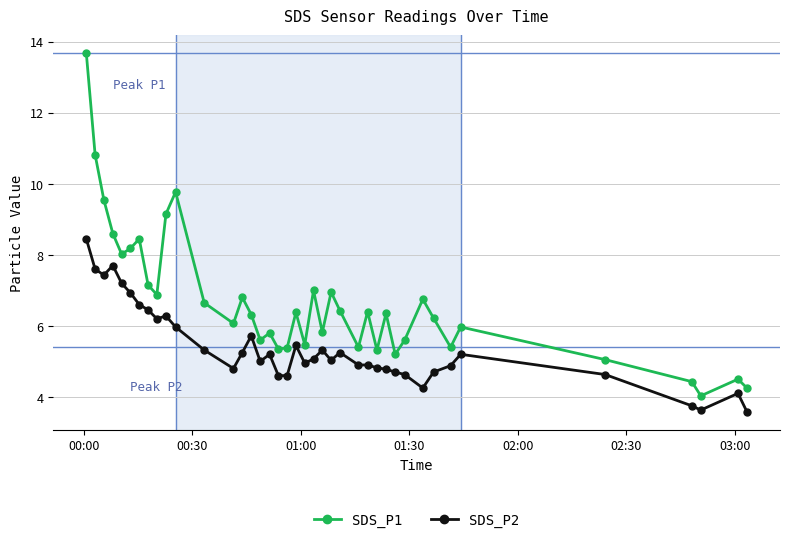

True or false: SDS_P2 has more than 1 interior local peaks.

True